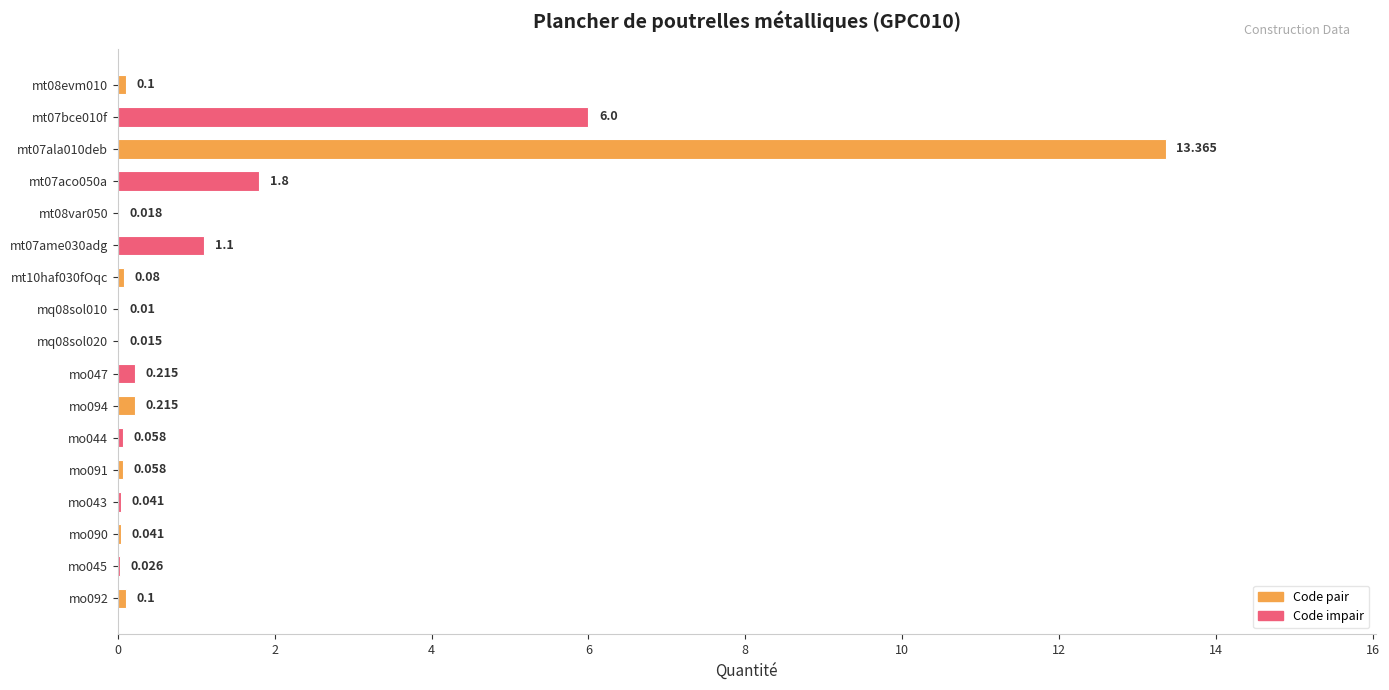

How many categories are shown in the chart?

17